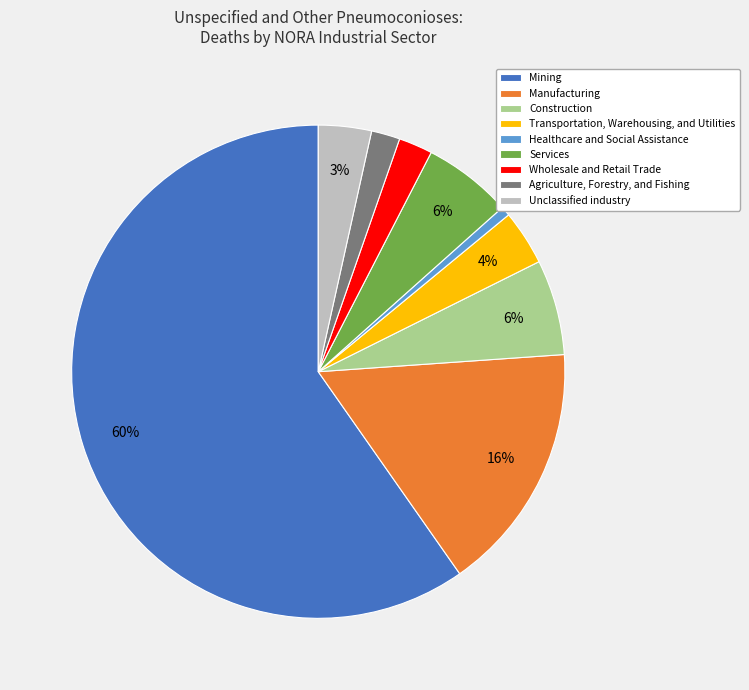

How many slices are in this pie chart?

9